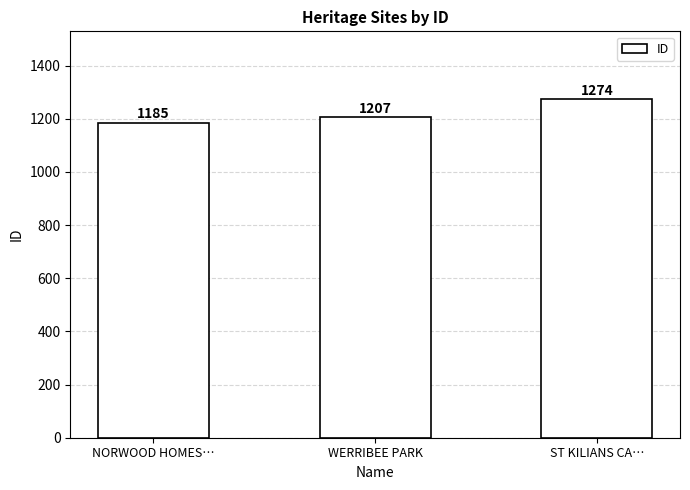

Approximately how many times larger is the value at NORWOOD HOMES… compared to WERRIBEE PARK?

1.0